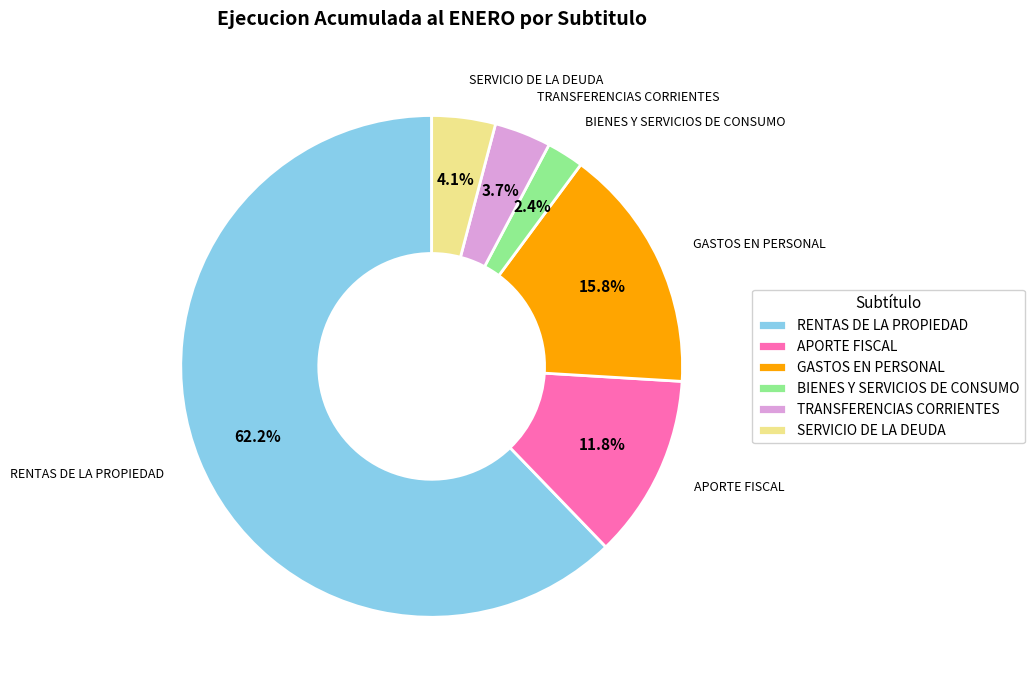

Approximately how many times larger is the value at SERVICIO DE LA DEUDA compared to APORTE FISCAL?

0.3